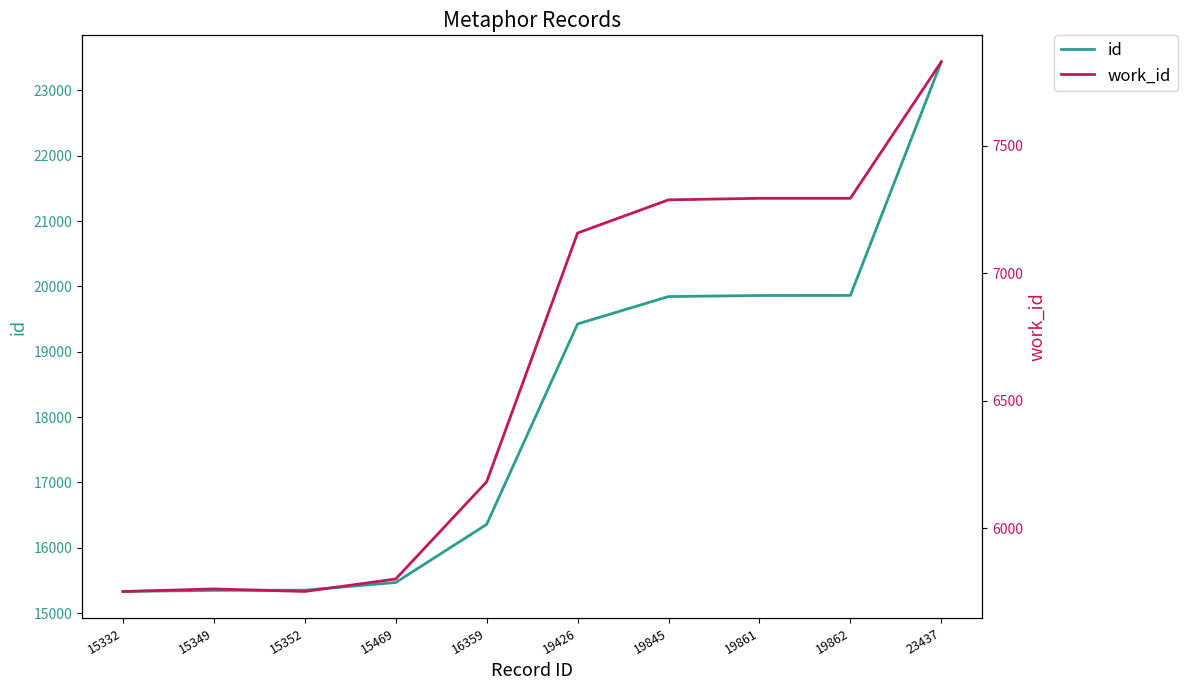

What is the difference between the id values at 23437 and 19862?

3575